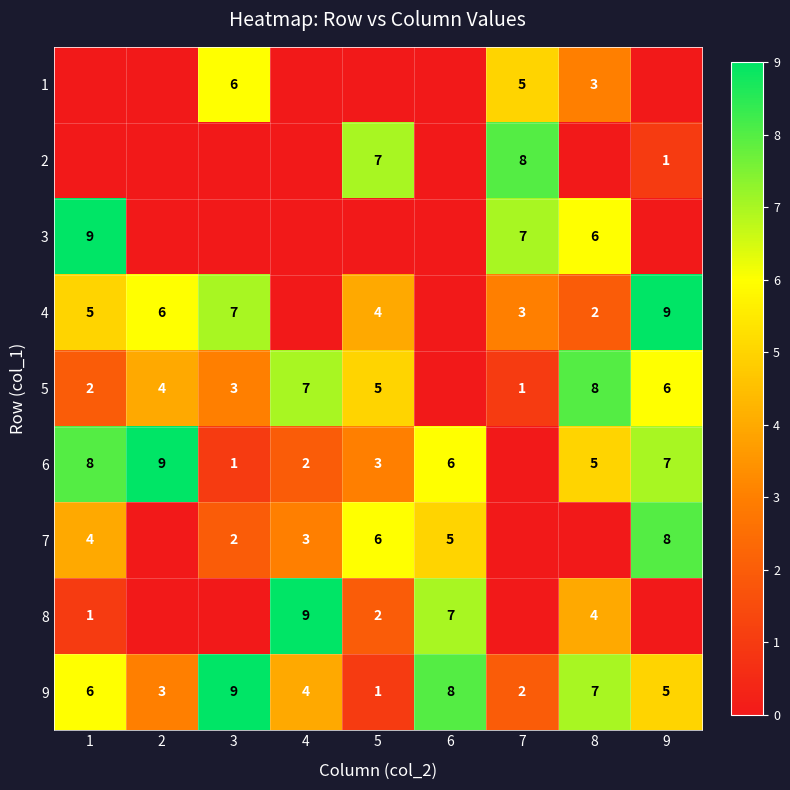

Between 5 and 3, which is larger?

3